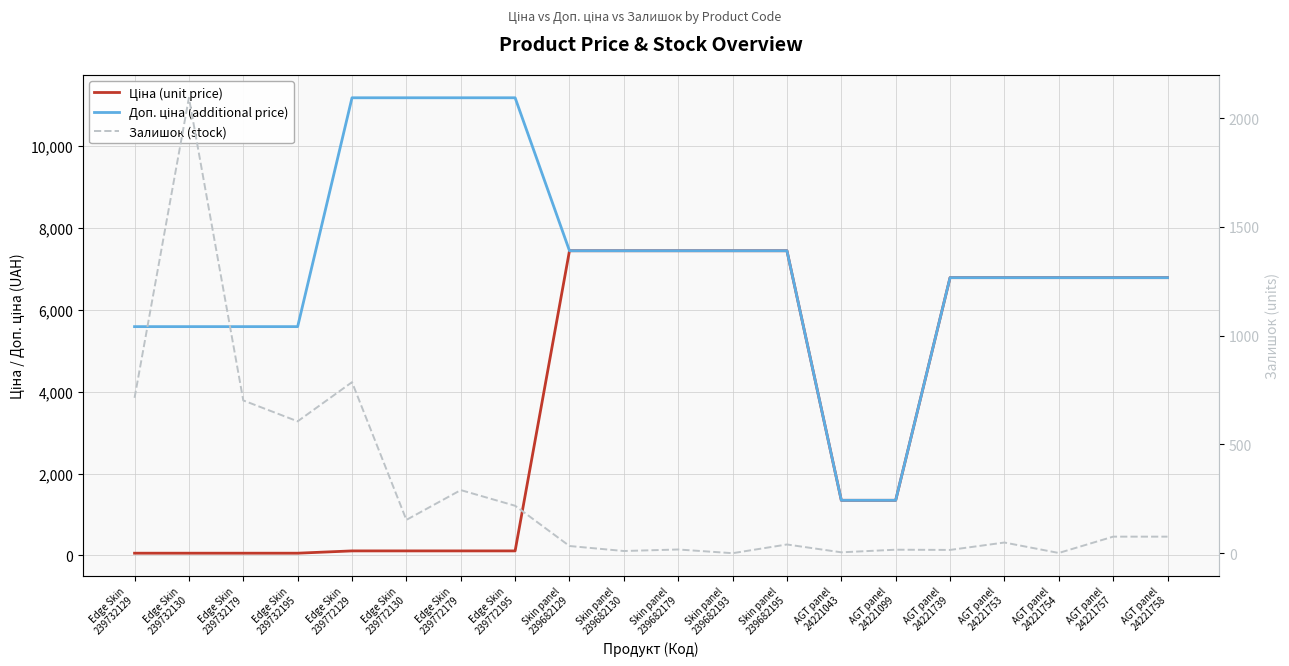

True or false: Ціна (unit price) has more than 1 interior local peaks.

False